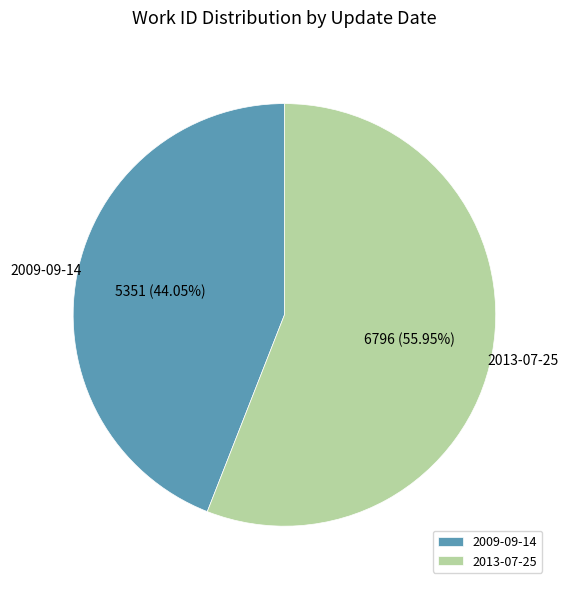

To the nearest percent, what is the average slice percentage?

50%